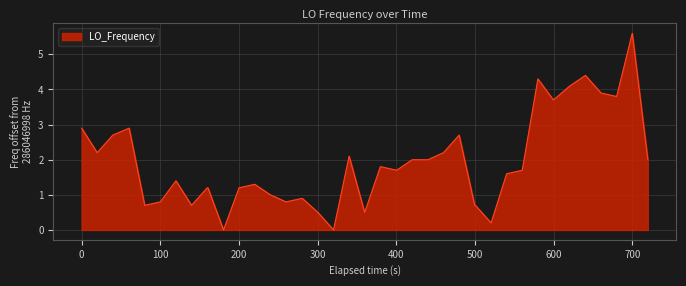

What is the difference between the maximum and minimum values?

5.6